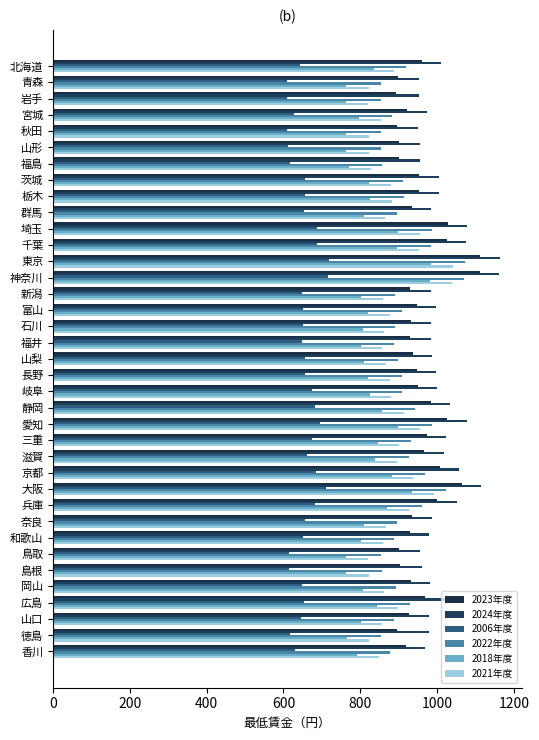

How many categories are shown in the chart?

37